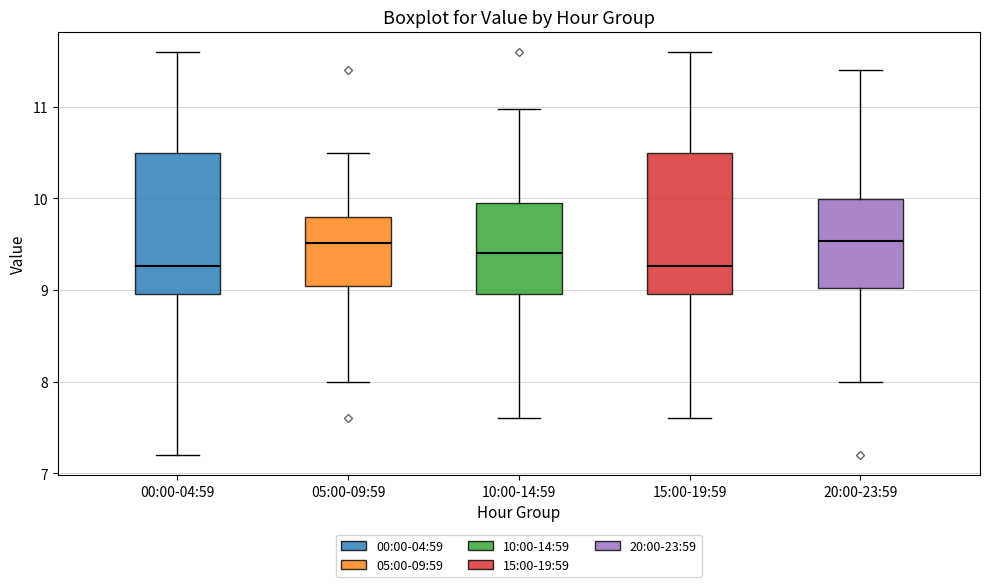

Where does the lower whisker of the box for 00:00-04:59 end on the y-axis? The values are not printed on the chart, so give them approximately, as read against the axis.

7.2